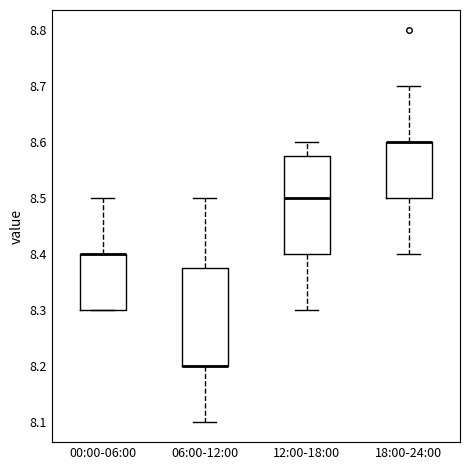

Where is the upper edge of the box for 18:00-24:00 on the y-axis? The values are not printed on the chart, so give them approximately, as read against the axis.

8.60